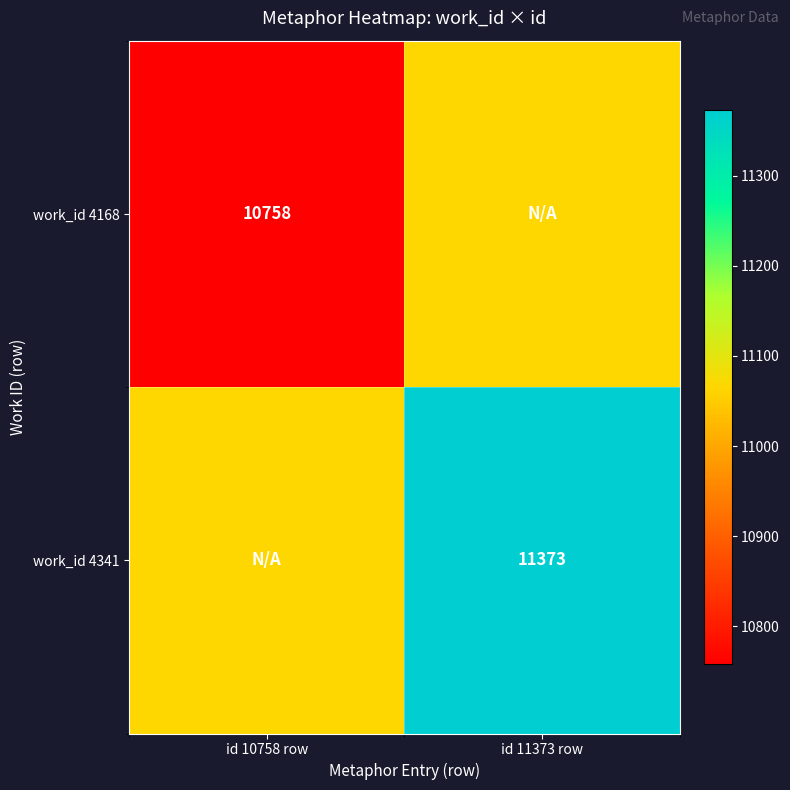

The work_id 4341 series shows 17300.8 at id 11373 row. True or false?

False